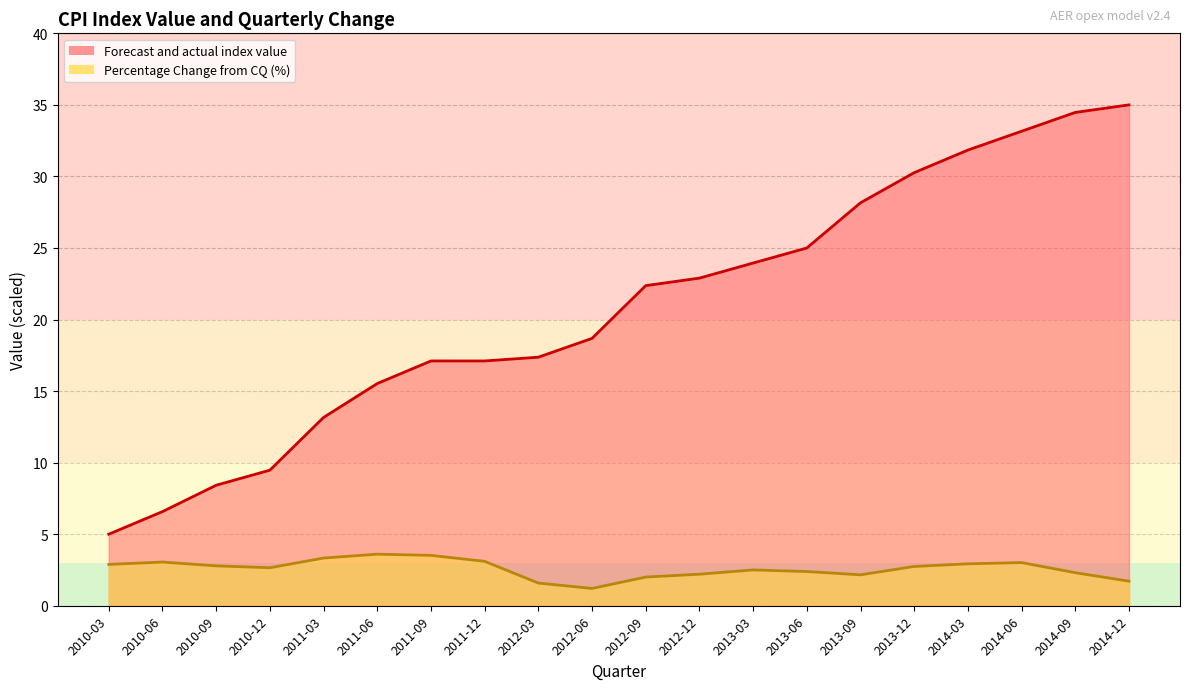

How many categories are shown in the chart?

20